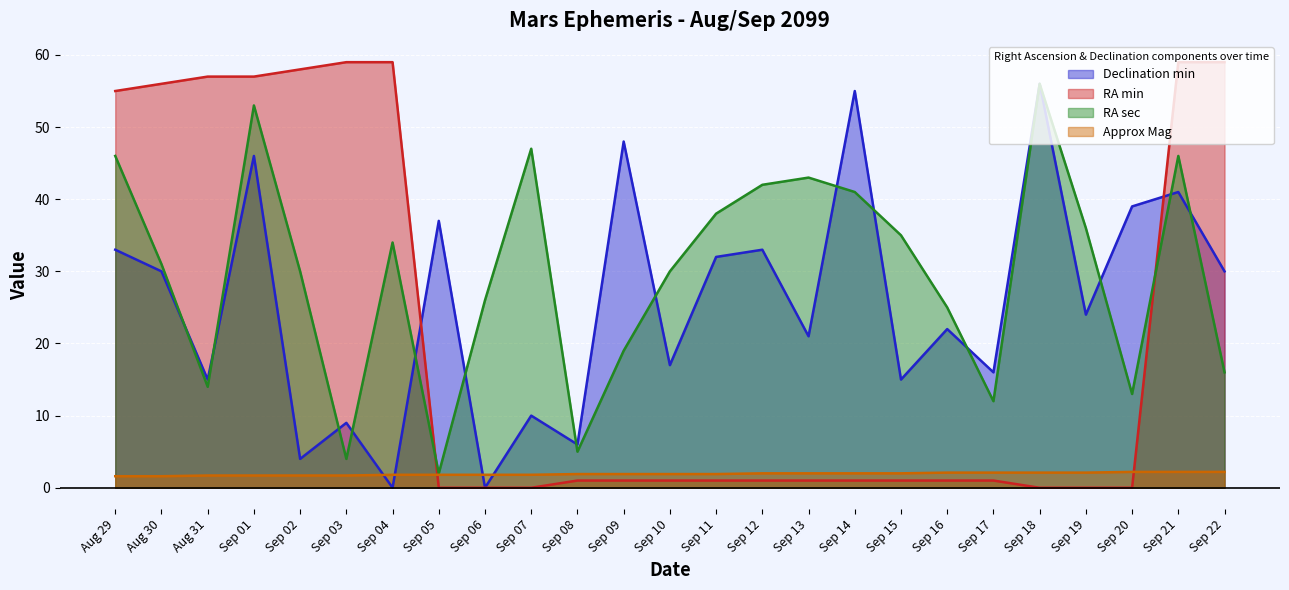

What is the sum of all Declination min values?

639.0